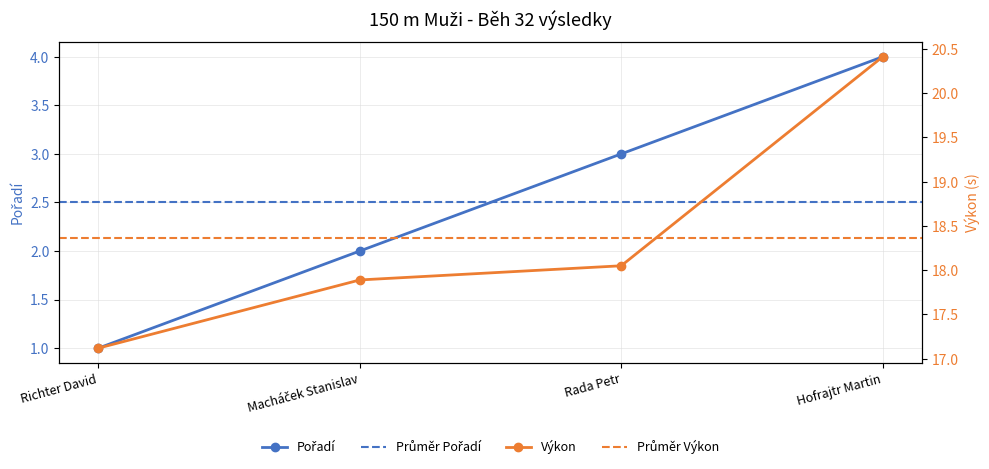

Rank the series by their average value, from highest to lowest.

Výkon, Pořadí